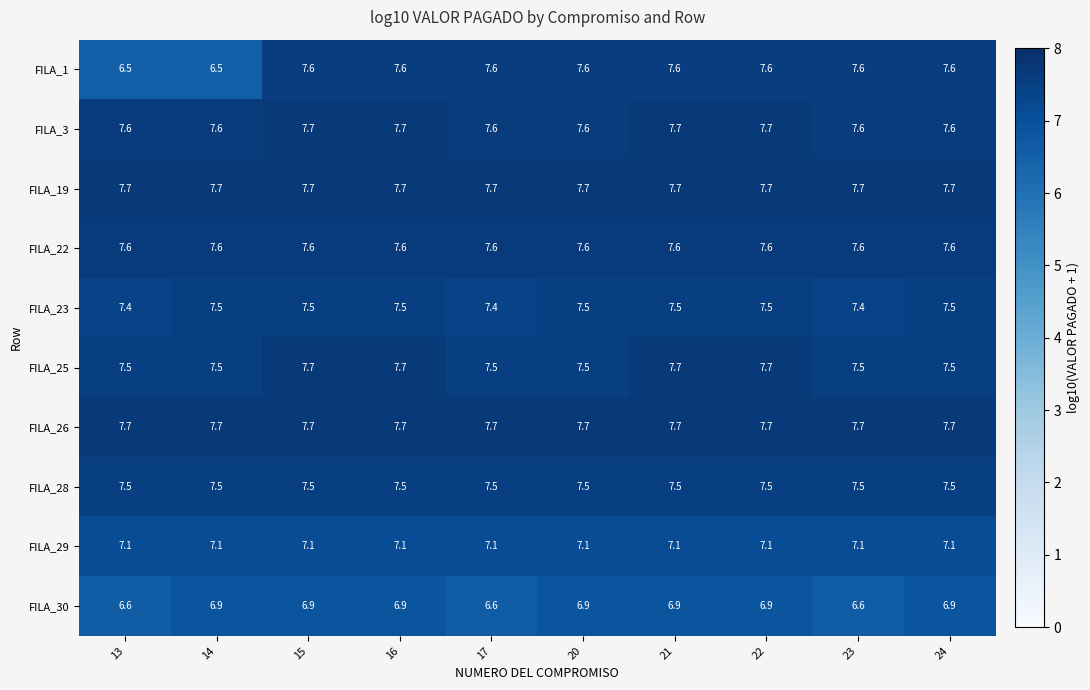

What is the sum of all FILA_28 values?

75.0